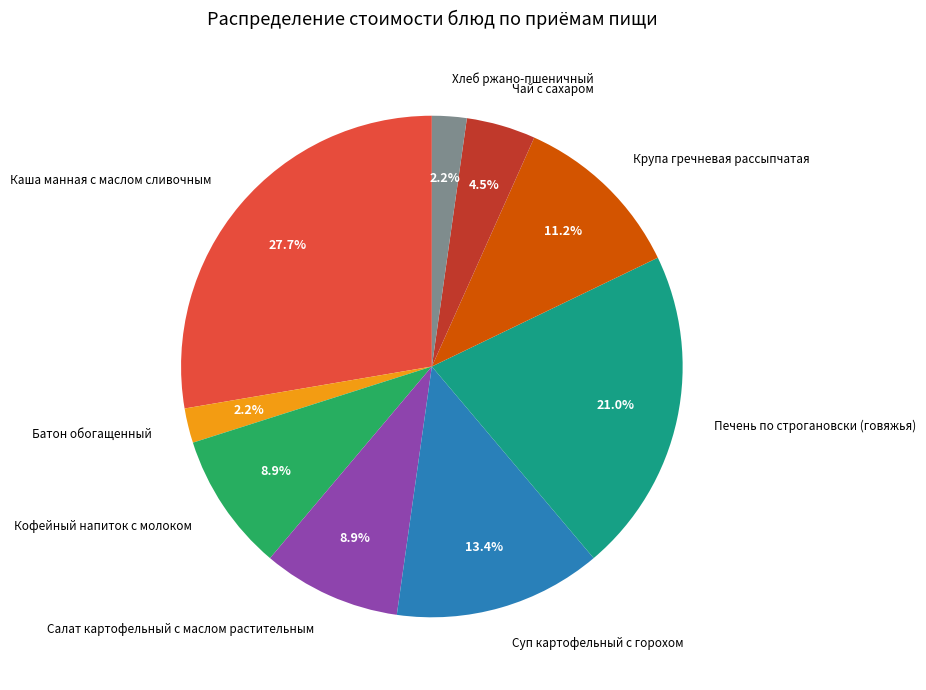

Does any single category account for the majority?

No